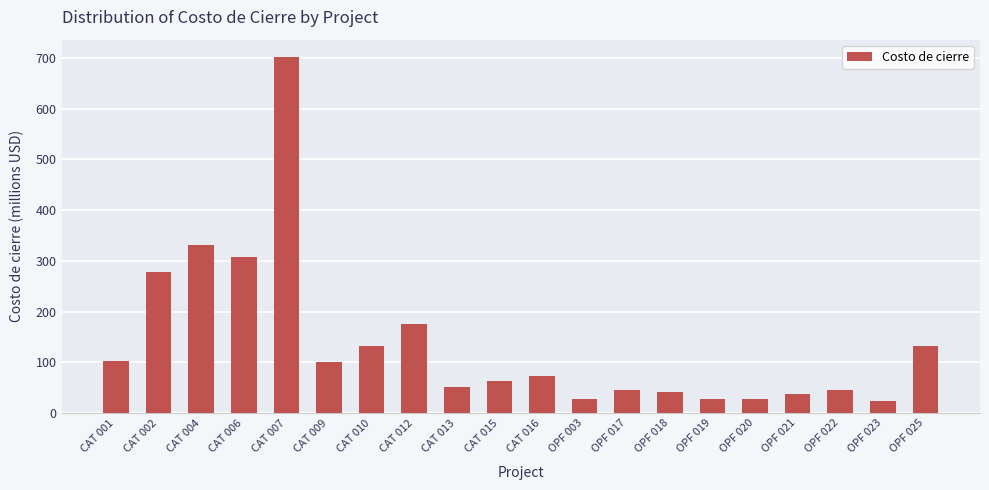

The value at CAT 016 is 122.5. True or false?

False